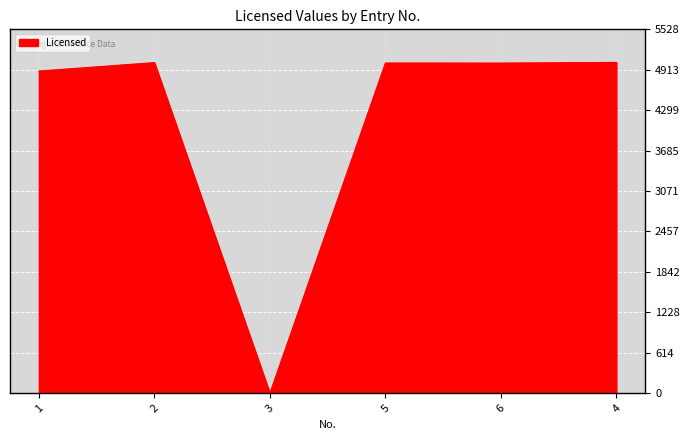

What is the ratio of the value at 4 to the value at 5?

1.0